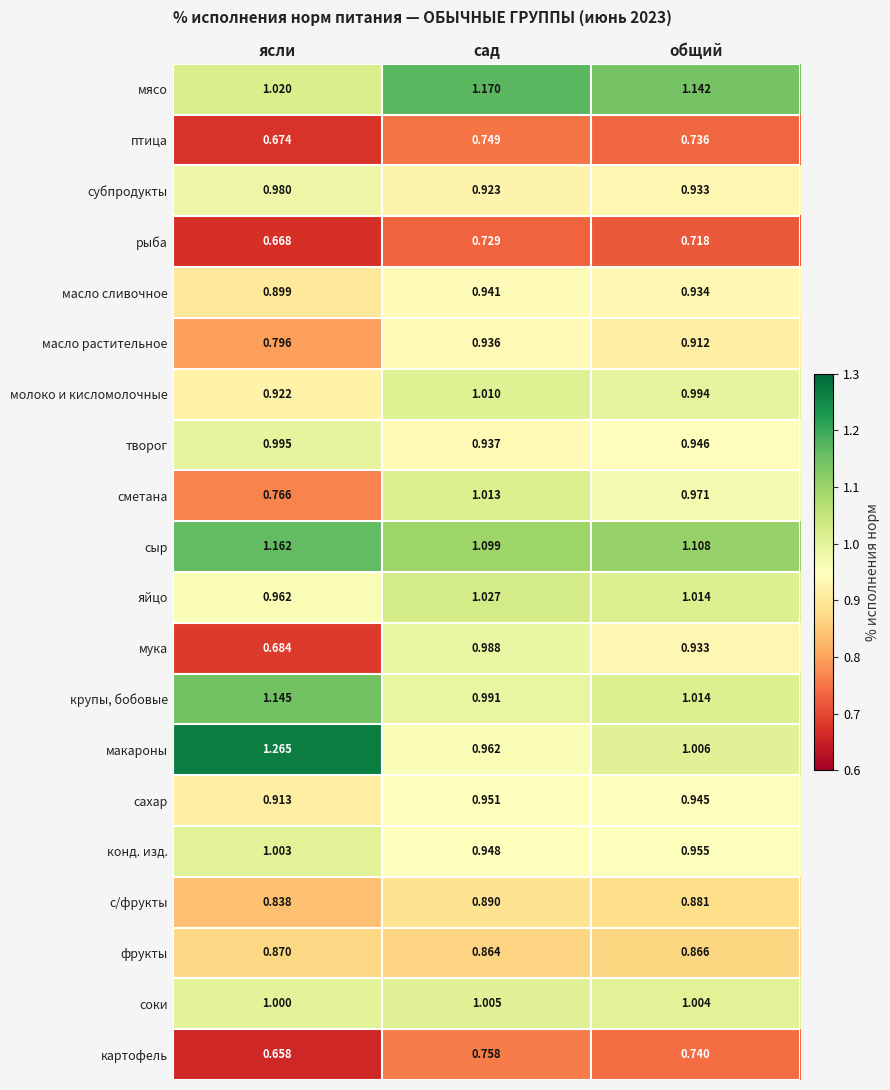

Rank the series by their maximum value, from lowest to highest.

рыба, птица, картофель, фрукты, с/фрукты, масло растительное, масло сливочное, сахар, субпродукты, мука, творог, конд. изд., соки, молоко и кисломолочные, сметана, яйцо, крупы, бобовые, сыр, мясо, макароны